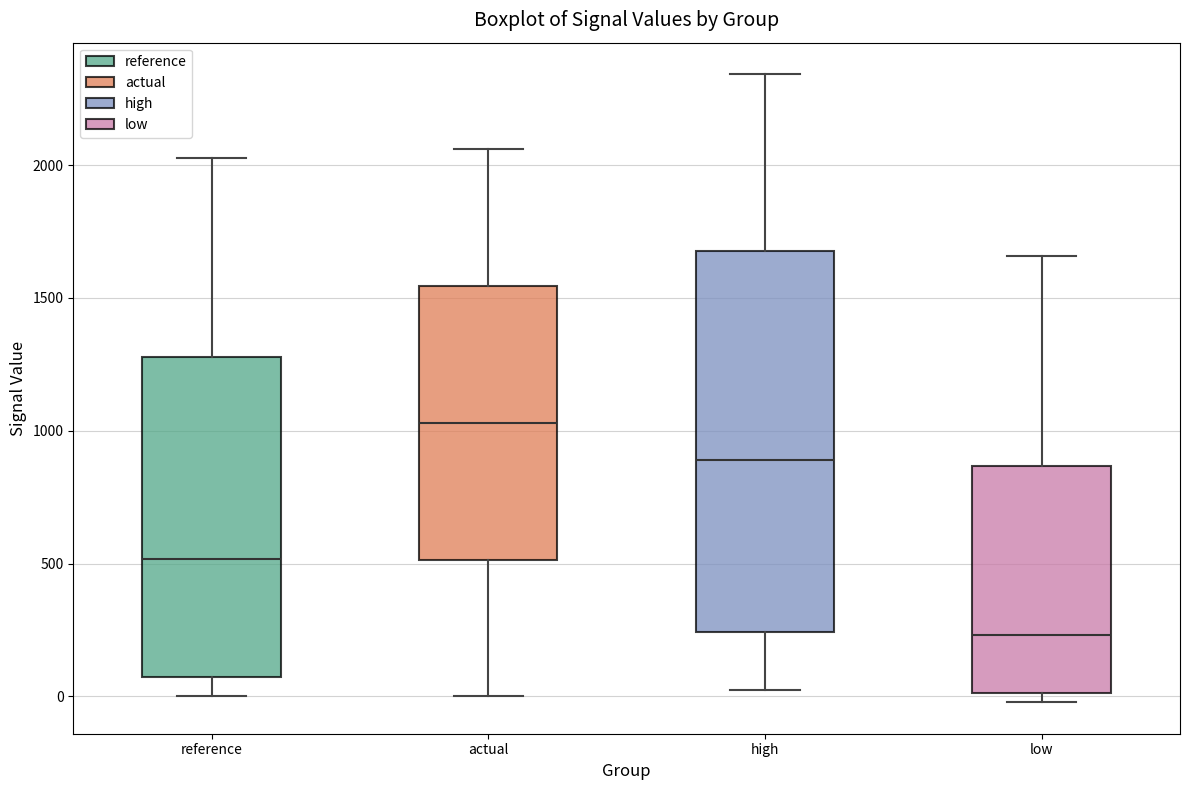

Which box is the tallest, from its lower edge to its upper edge?

high